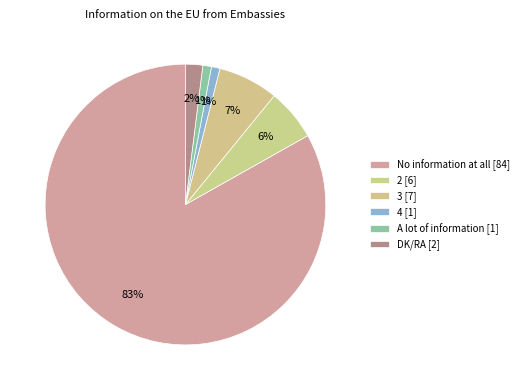

To the nearest percent, what is the difference between the largest and smallest slice percentages?

82%